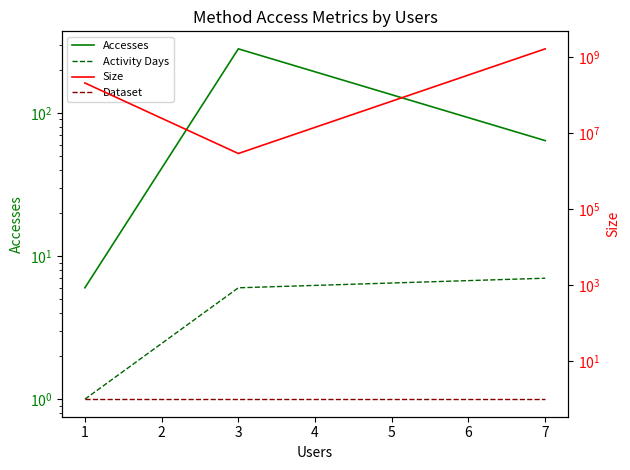

What is the minimum value for Activity Days?

1